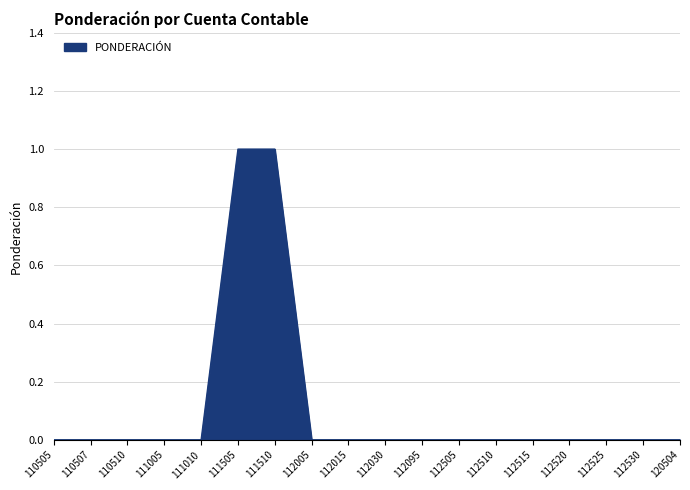

Which has a higher value, 112525 or 111510?

111510